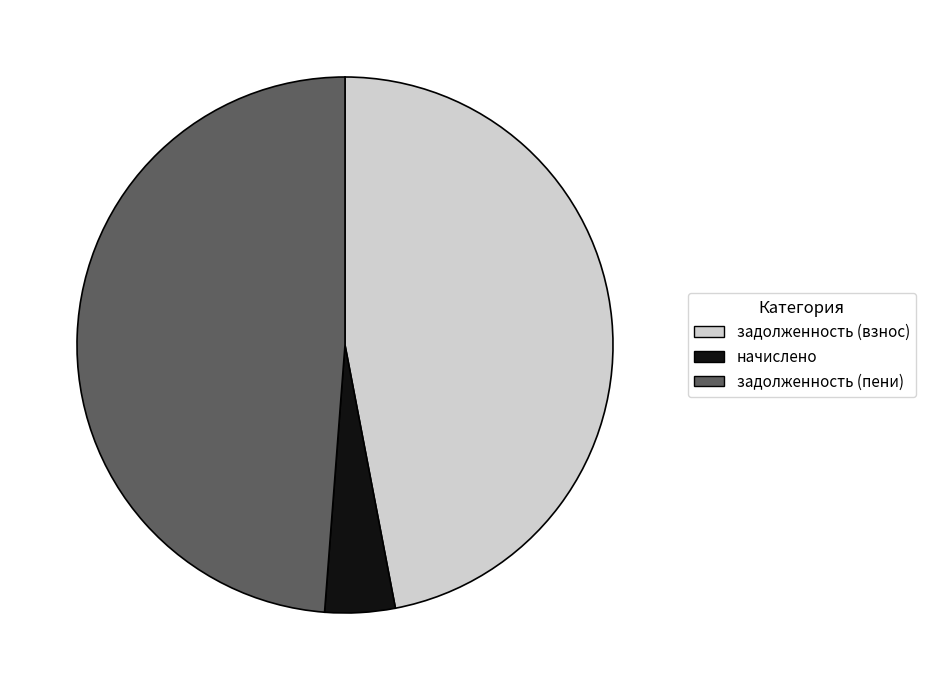

How many slices are in this pie chart?

3